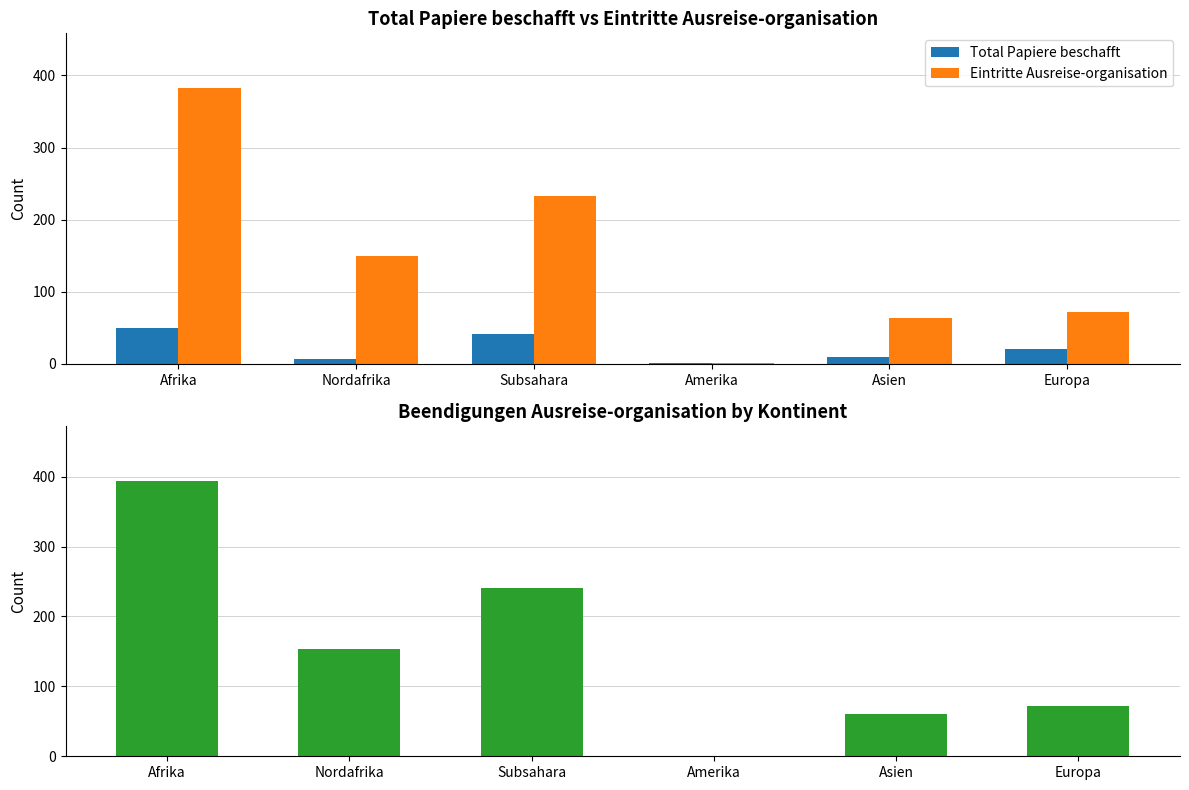

How many bars are there in each group?

3